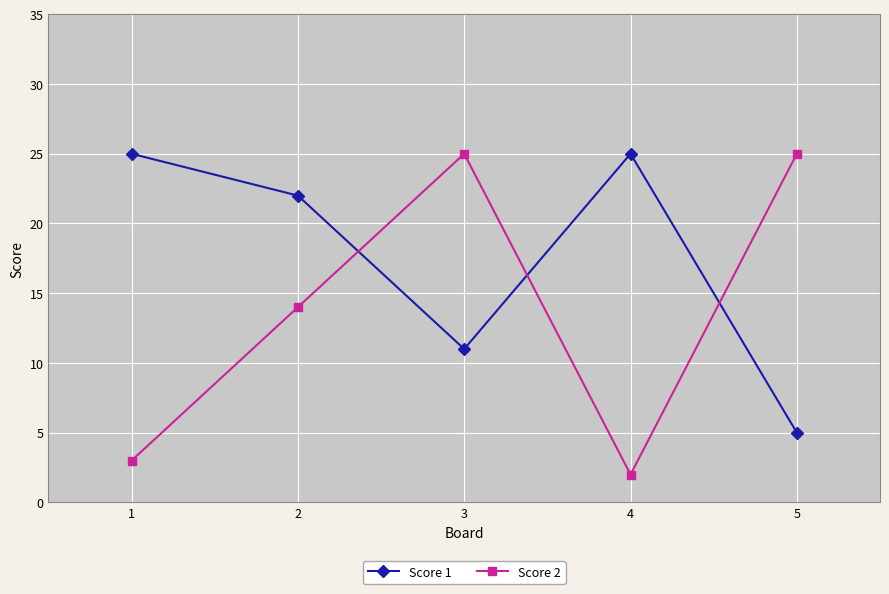

The value of Score 2 at 3 is 14. True or false?

False